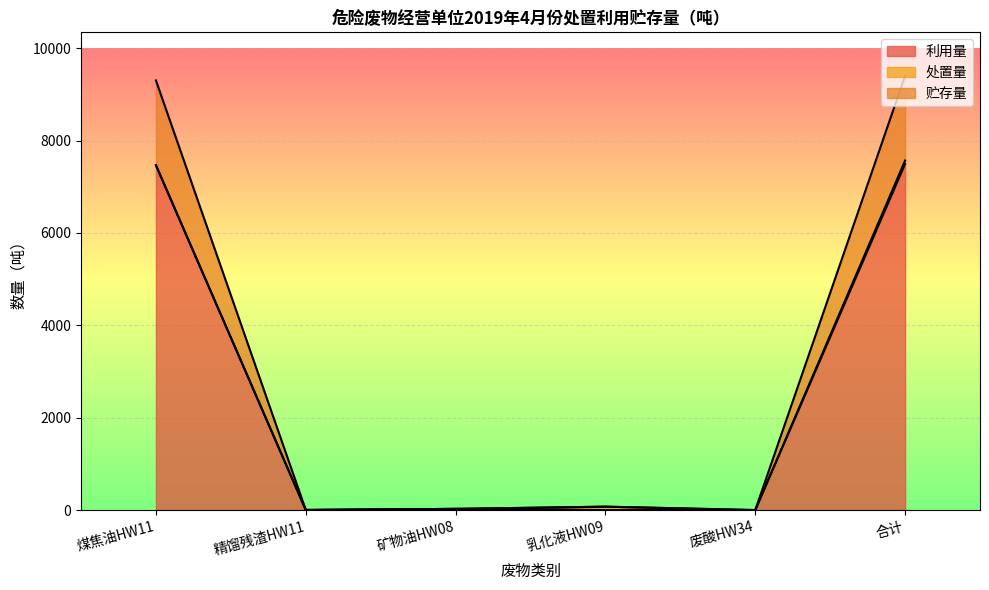

At which category is the sum across all series the highest?

合计